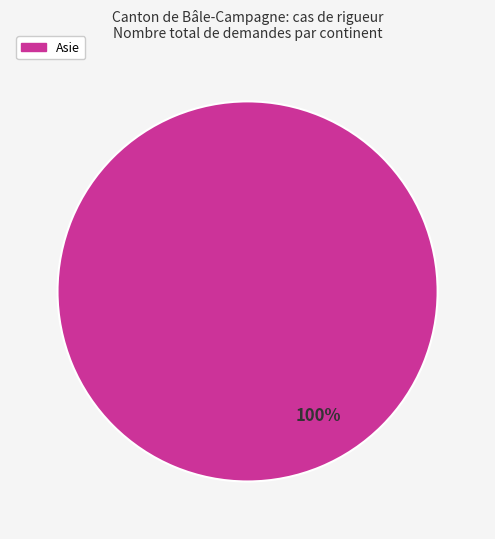

Is there a majority slice in this chart?

Yes